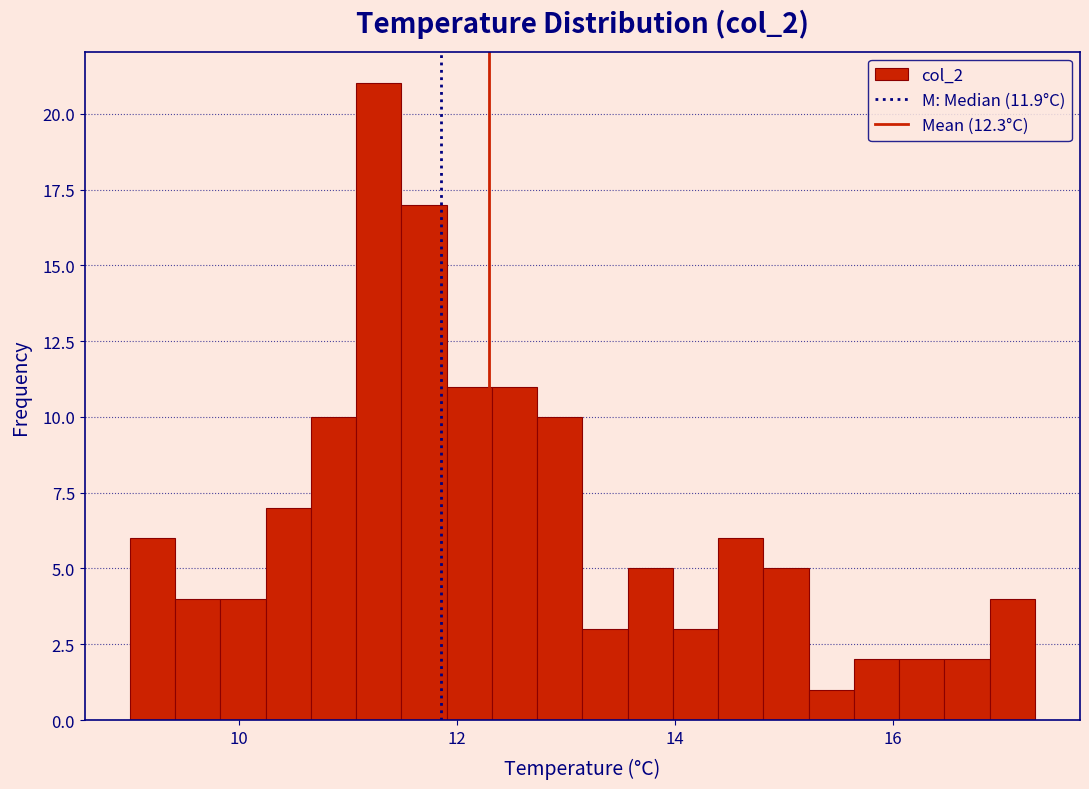

Around what value on the x-axis is the tallest bar? Give the approximate position of its centre, as read against the axis.

11.2